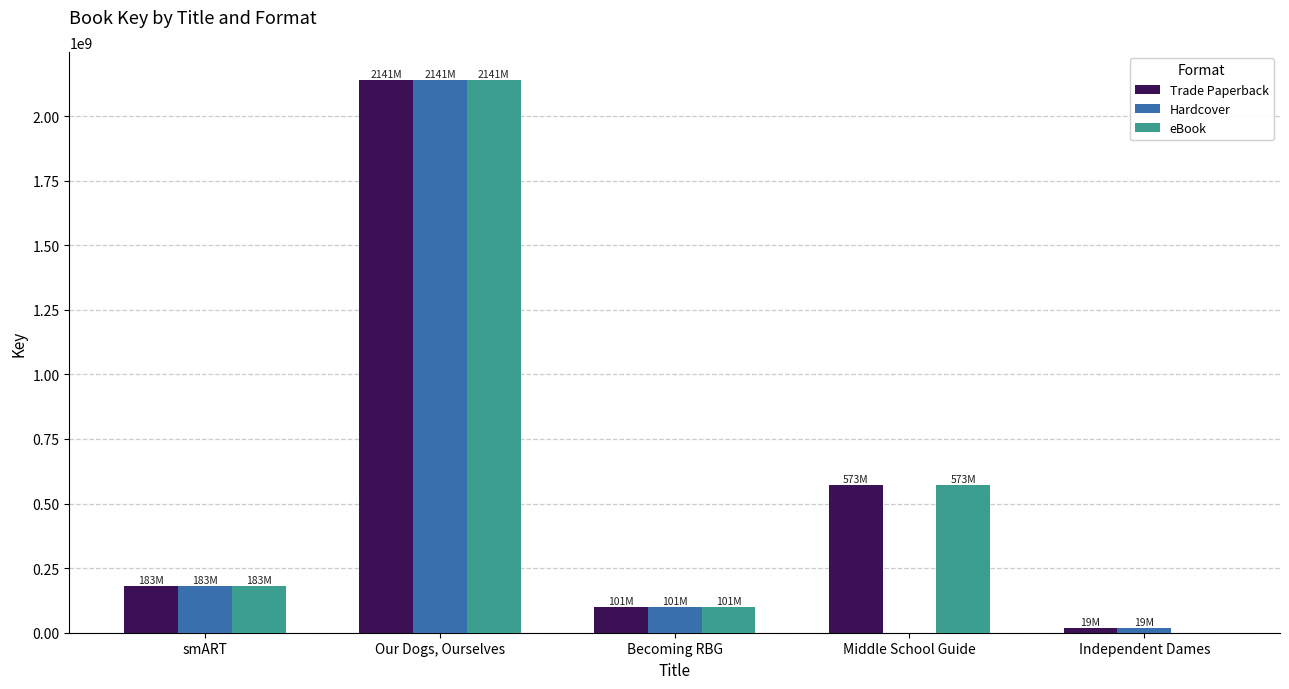

The Hardcover series shows 2140741775 at Our Dogs, Ourselves. True or false?

True